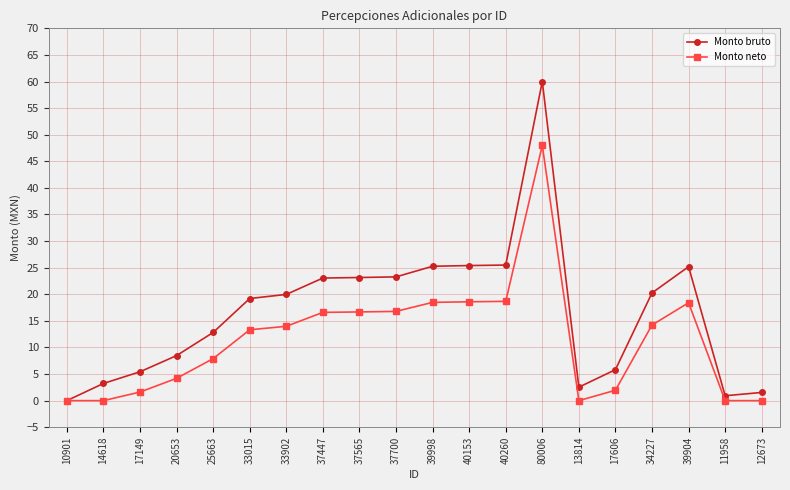

True or false: Monto neto has a value of 18.5 at 39998.

True